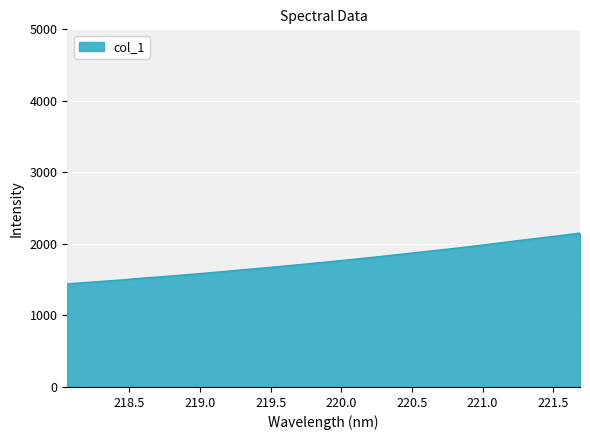

What is the maximum value shown in the chart?

2150.6